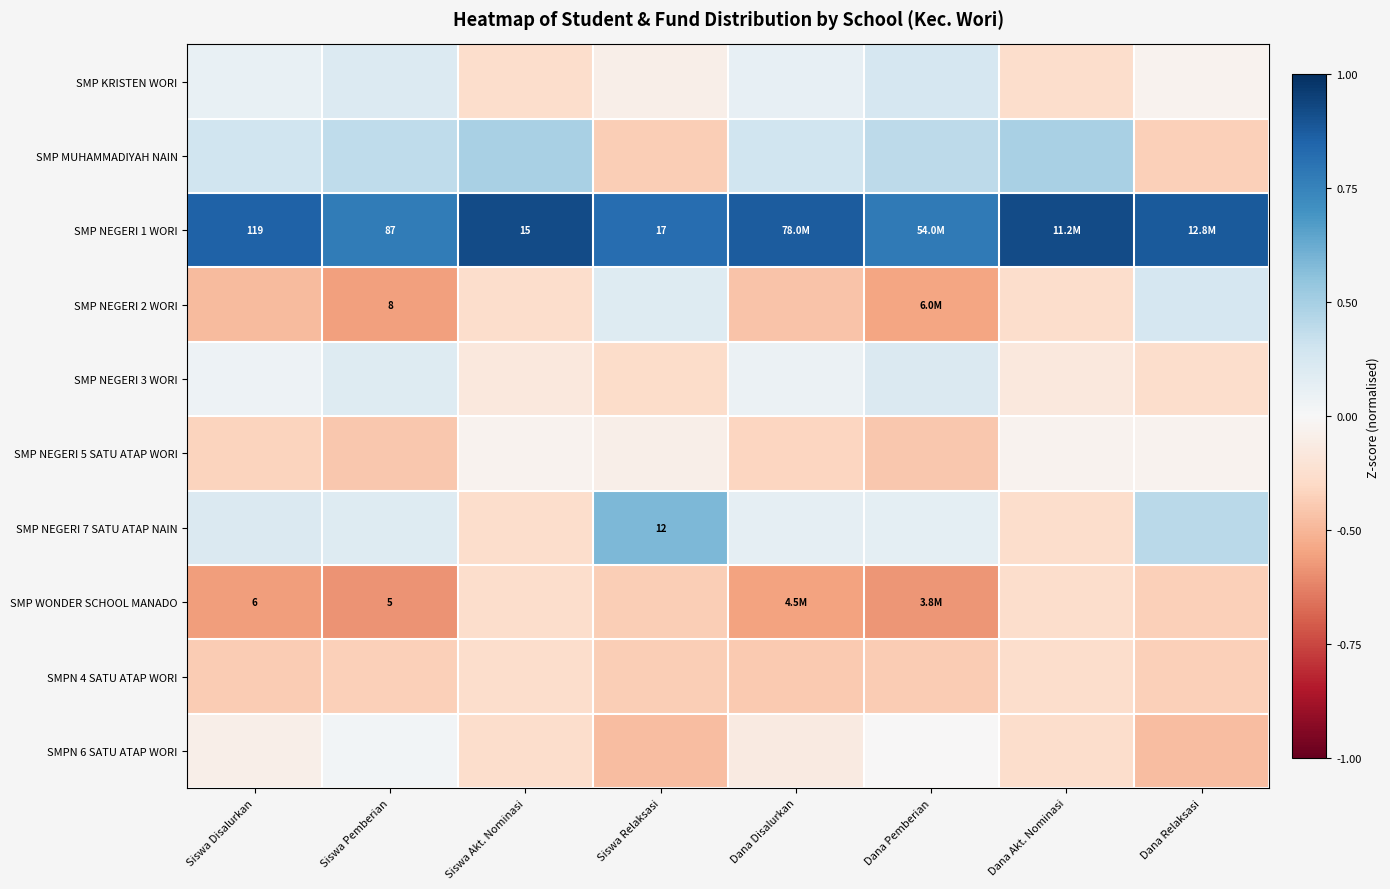

What is the highest value of the SMP NEGERI 1 WORI series?

2.7